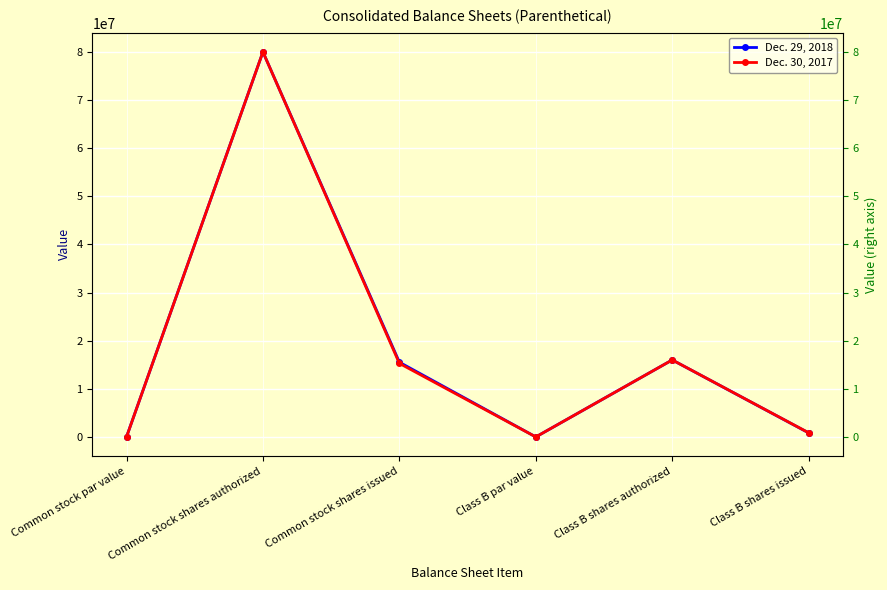

Which series changed the most between Common stock shares authorized and Common stock shares issued?

Dec. 30, 2017